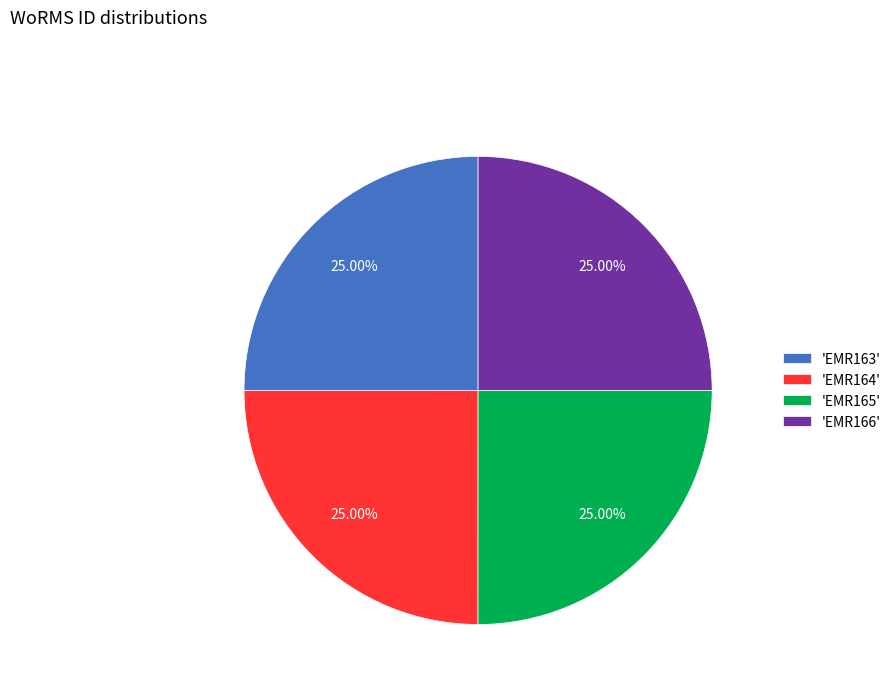

To the nearest percent, what is the average slice percentage?

25%